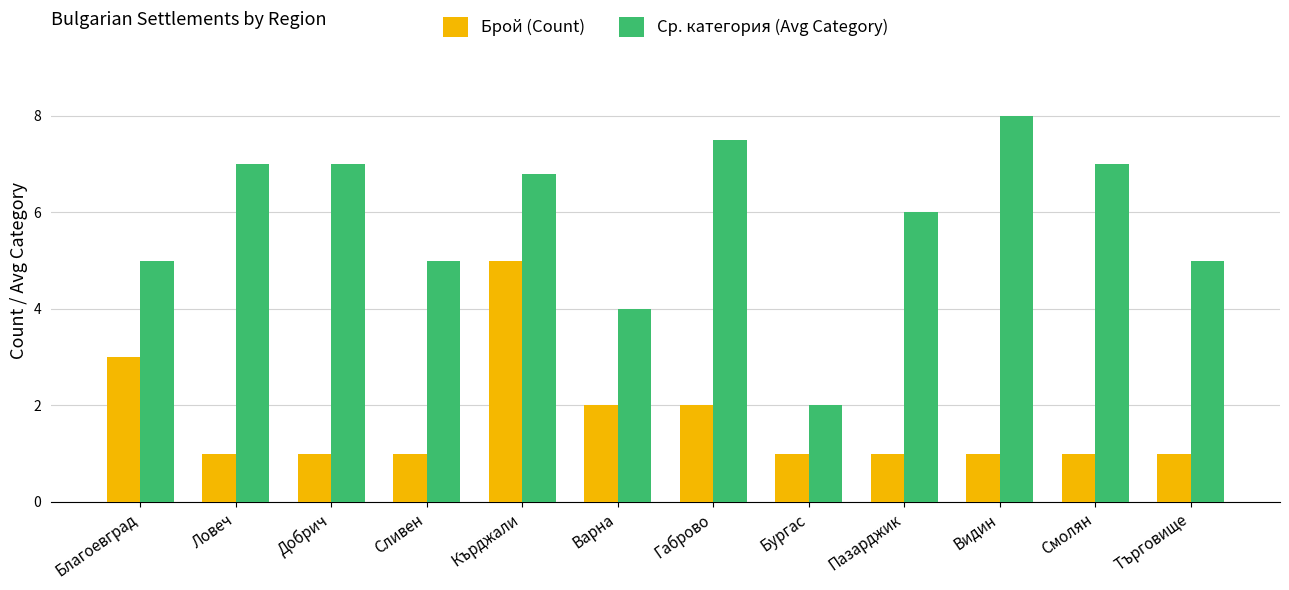

Does the chart contain stacked bars?

No